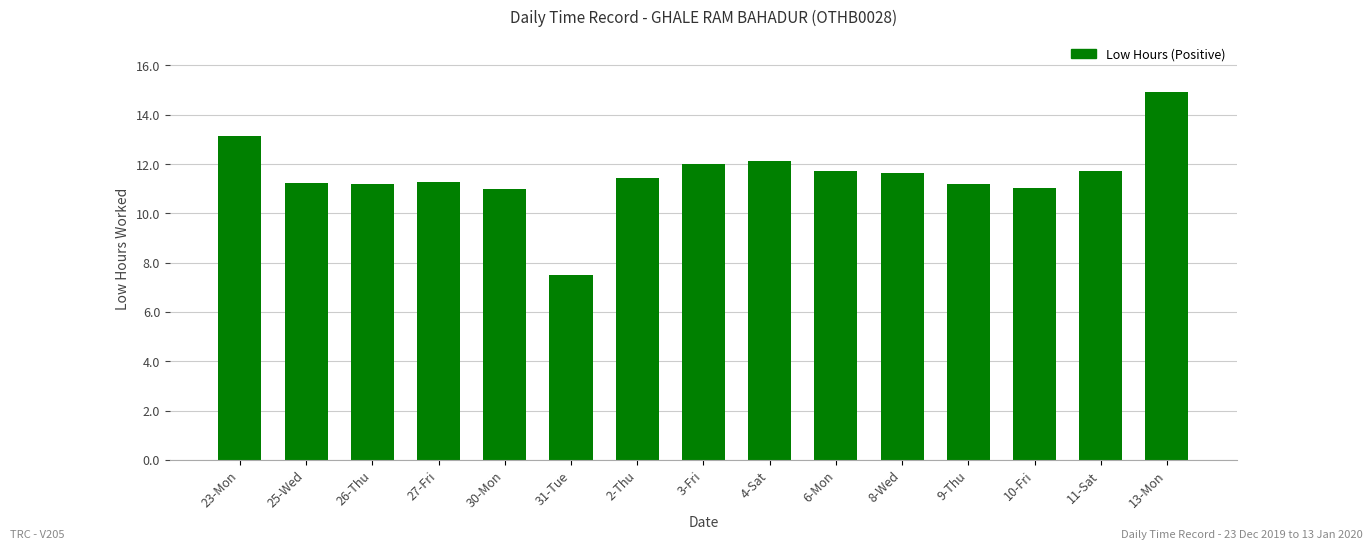

At which category does the chart reach its peak across all series?

13-Mon